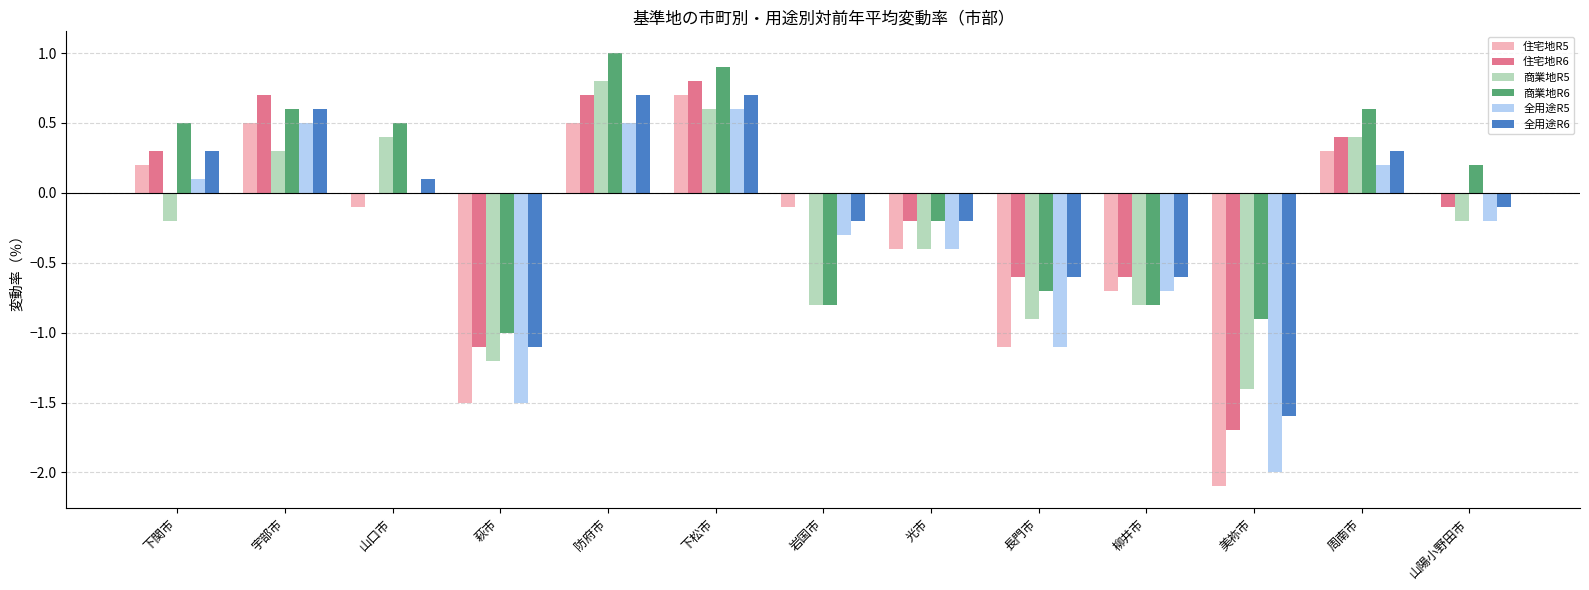

Read the 住宅地R6 value at 萩市.

-1.1